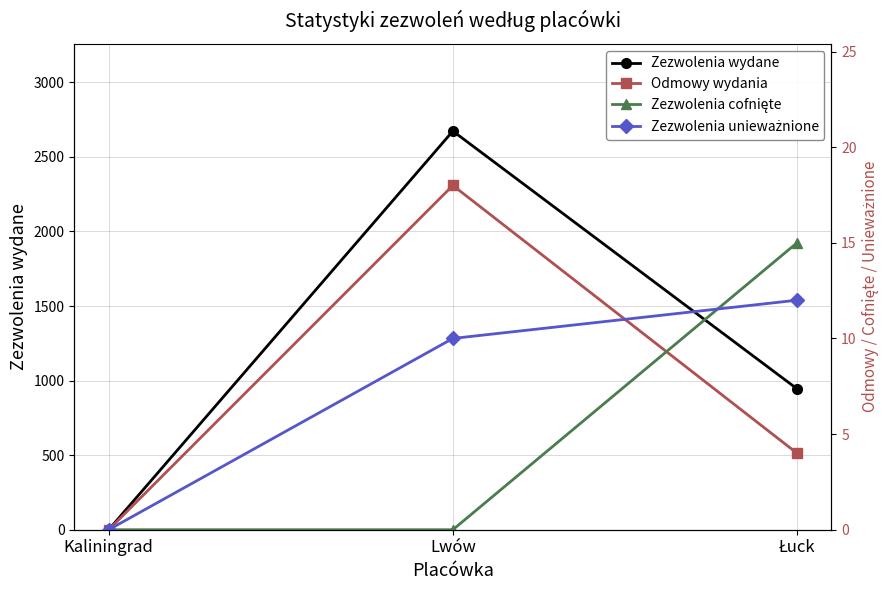

The value of Zezwolenia unieważnione at Łuck is 12. True or false?

True